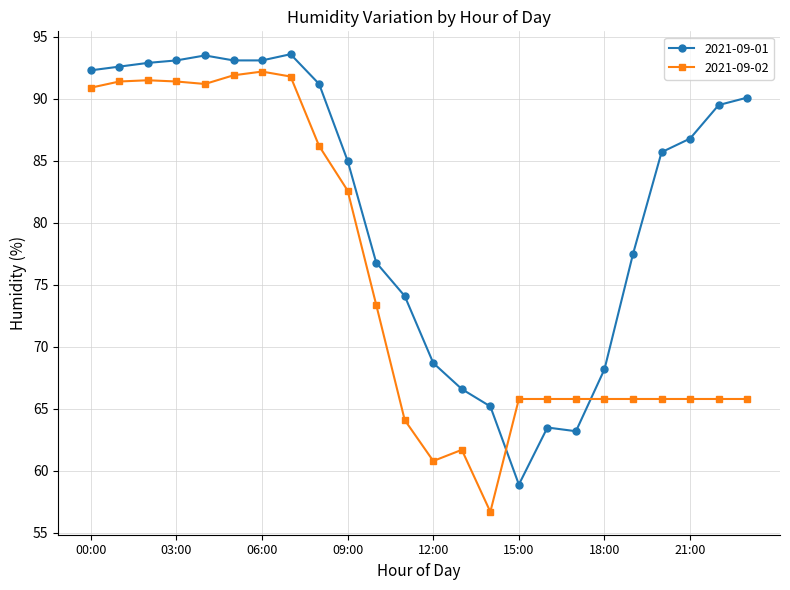

What is the smallest value displayed?

56.7